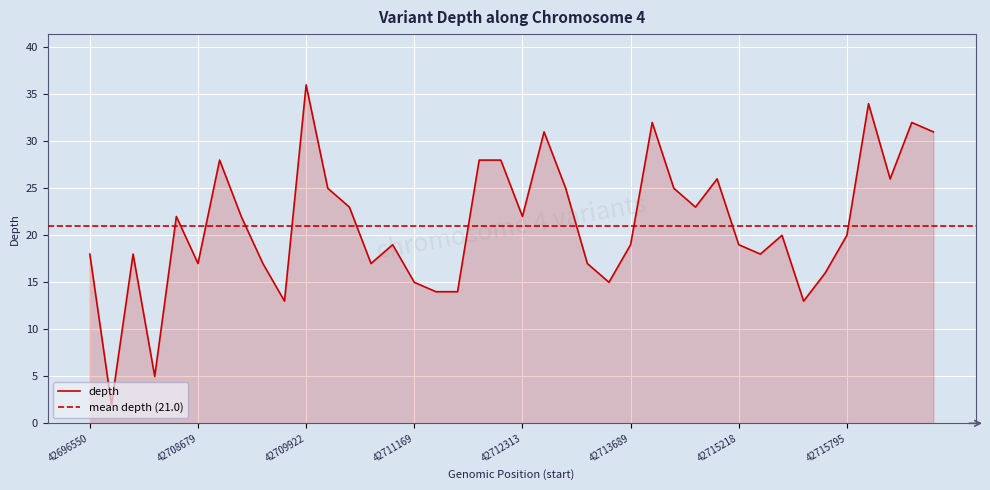

What position from the right is 42711268?

22